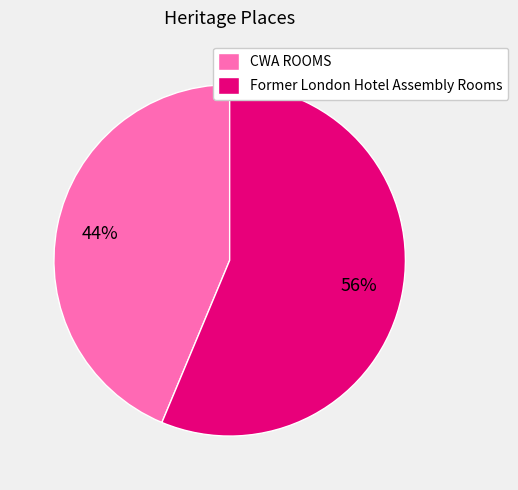

What is the ratio of the value at Former London Hotel Assembly Rooms to the value at CWA ROOMS?

1.3